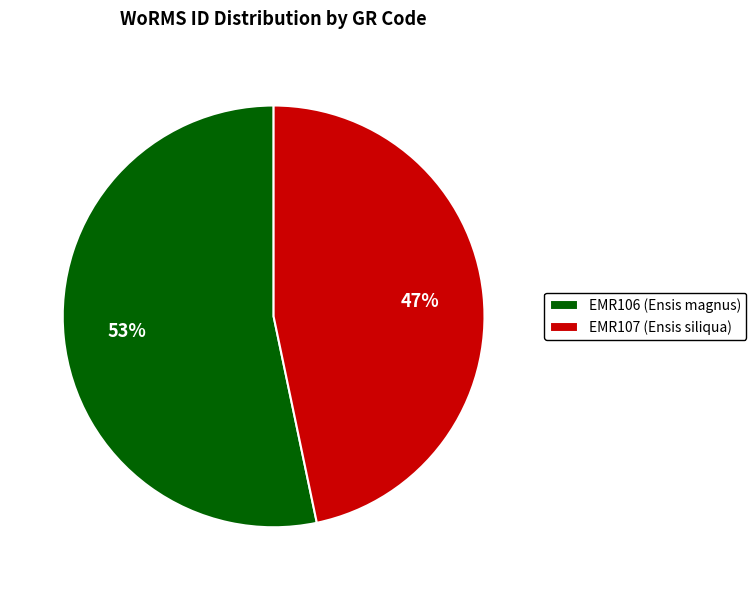

How many segments does this pie chart have?

2